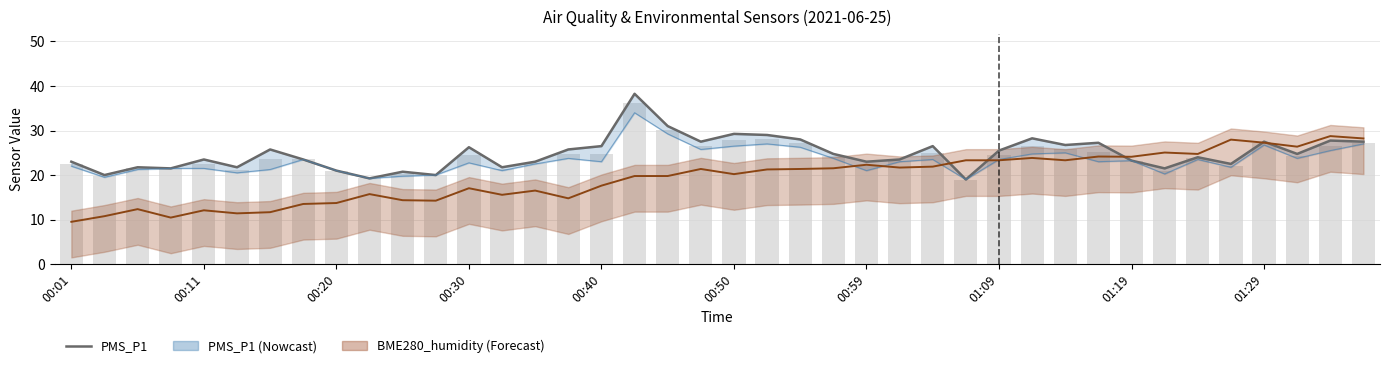

What is the value of the BME280_humidity bar at the 7th from the left?

11.7